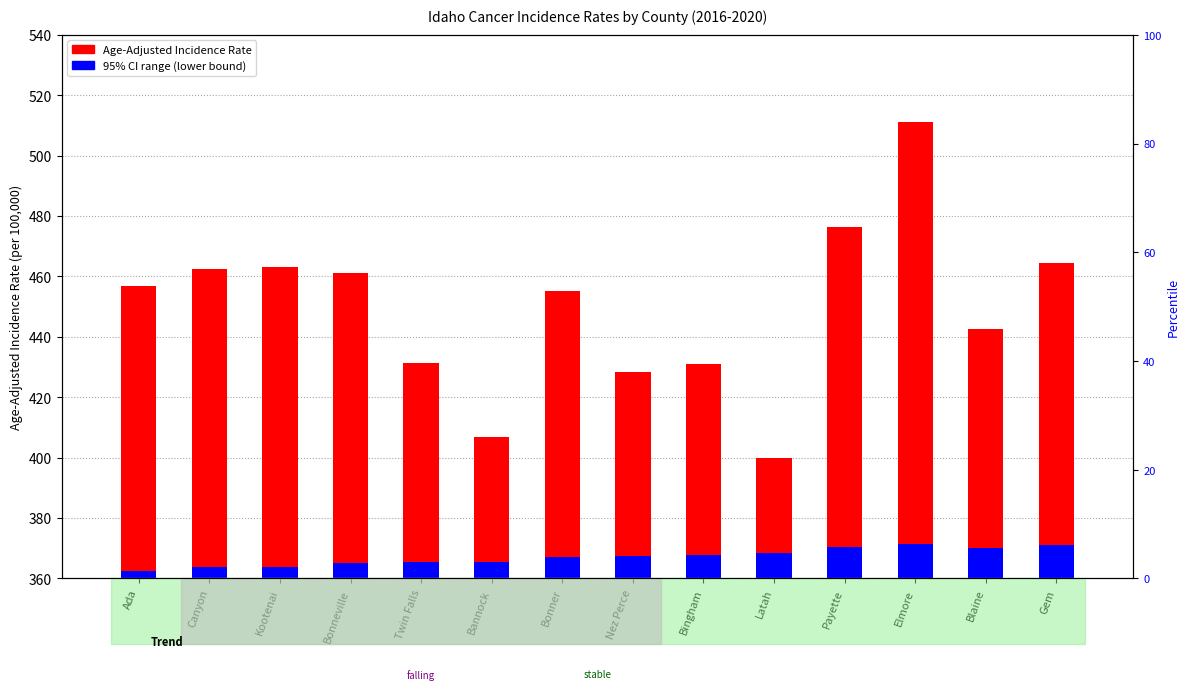

What is the spread (max minus min) of values at Gem?

93.3